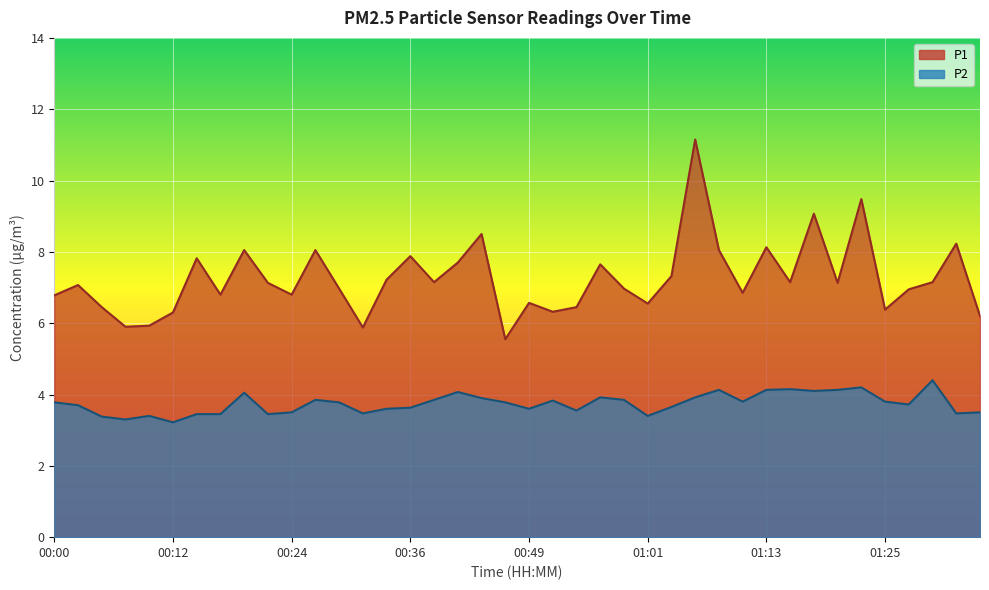

What is the average value of the P2 series?

3.7